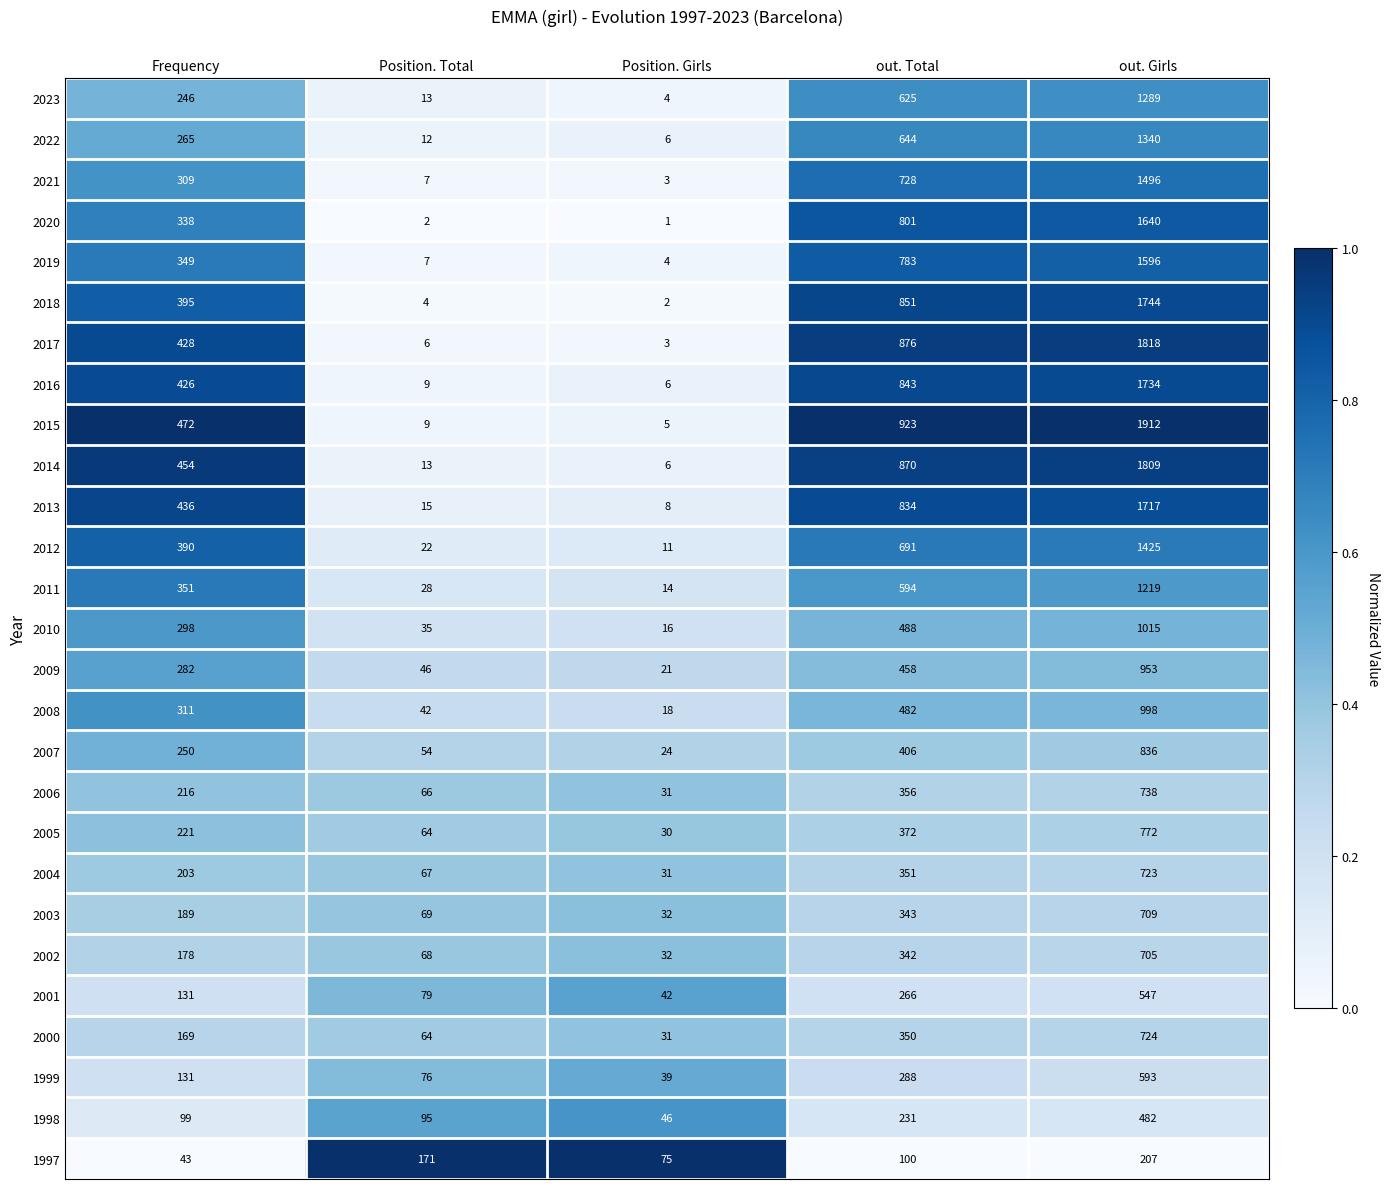

The value of 2020 at Frequency is 338. True or false?

True